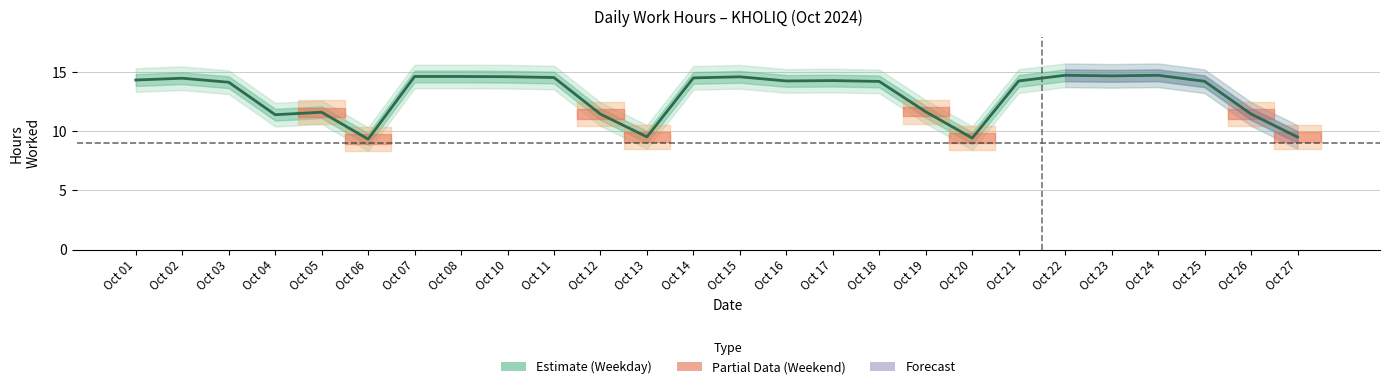

What is the difference between the second highest and second lowest values?

5.3